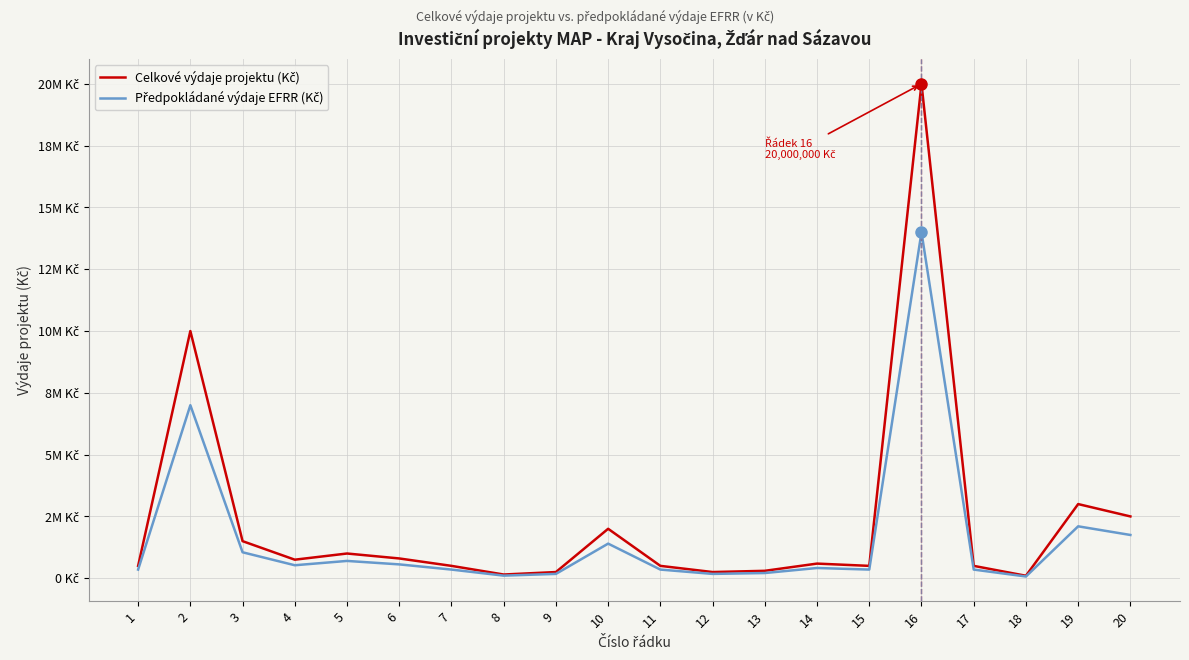

Is this an area chart (filled region under the line)?

No